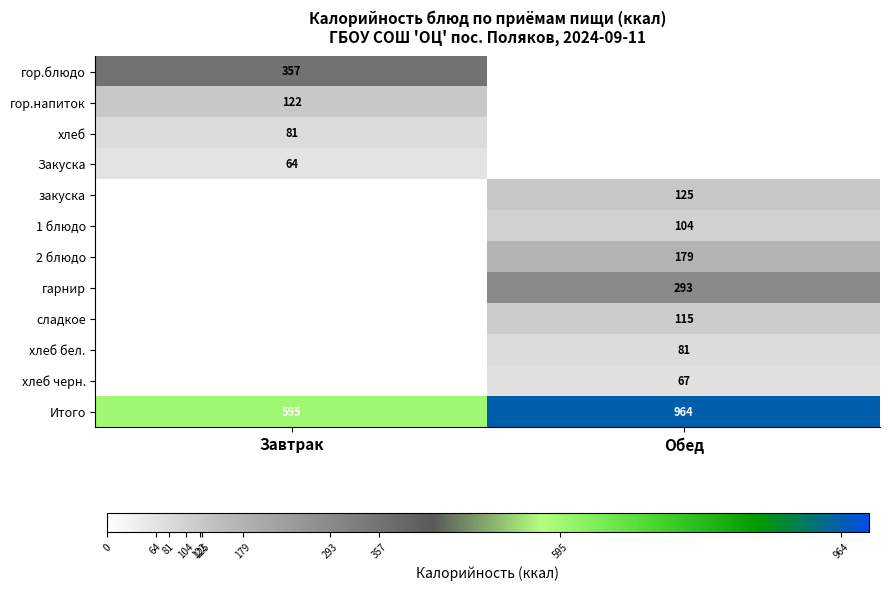

Is it true that Закуска equals 64 at Завтрак?

True